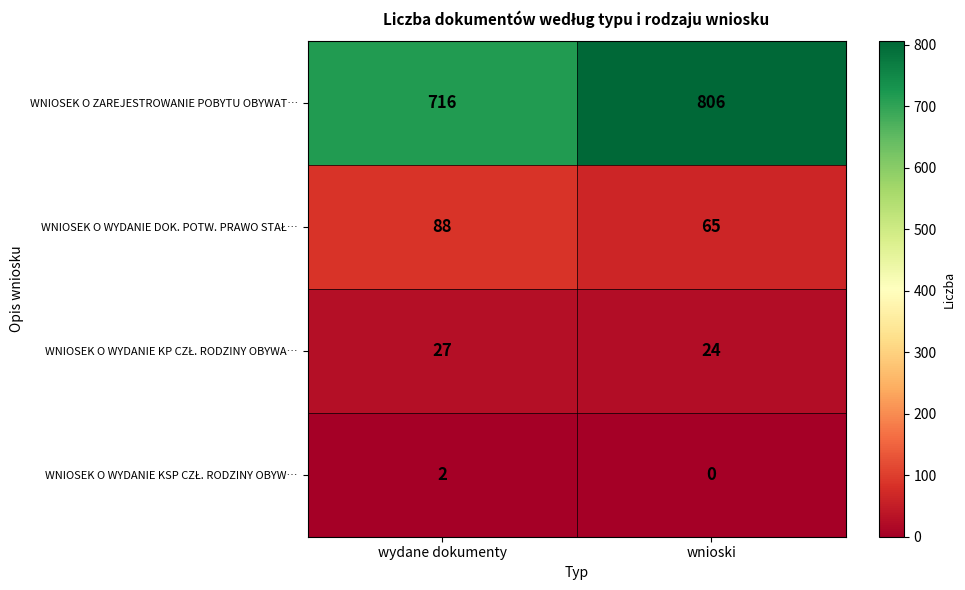

Which category has the highest value across all series?

wnioski